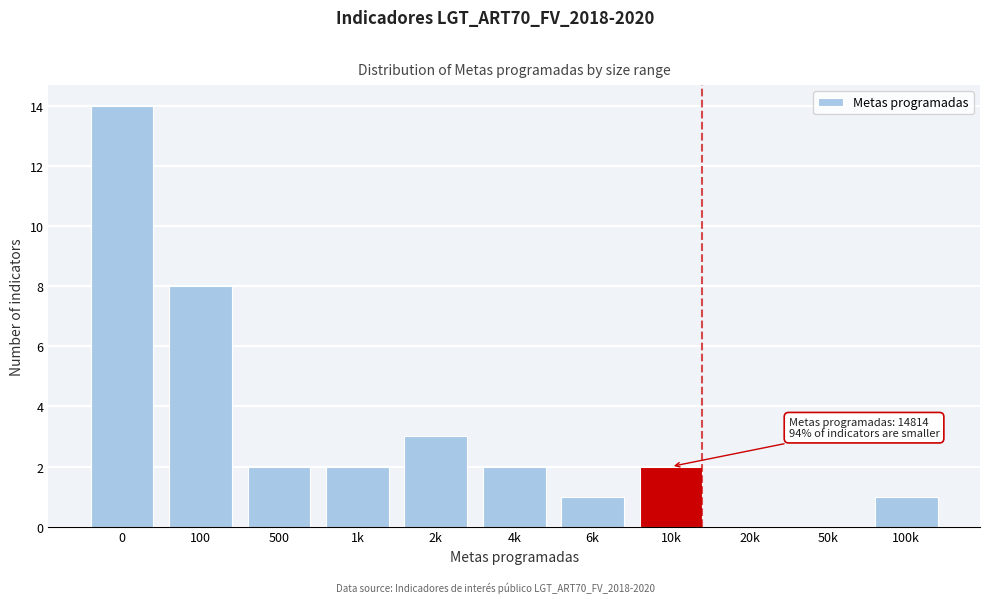

Reading left to right, what are all the values shown in this chart?

0=14	100=8	500=2	1k=2	2k=3	4k=2	6k=1	10k=2	20k=0	50k=0	100k=1